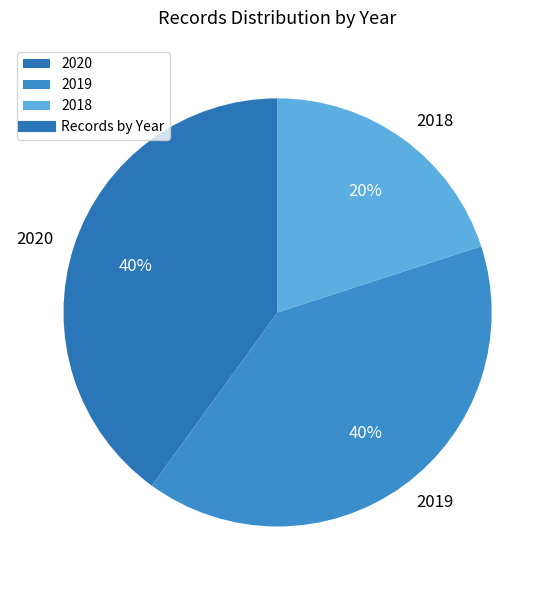

What is the ratio of the value at 2018 to the value at 2019?

0.5